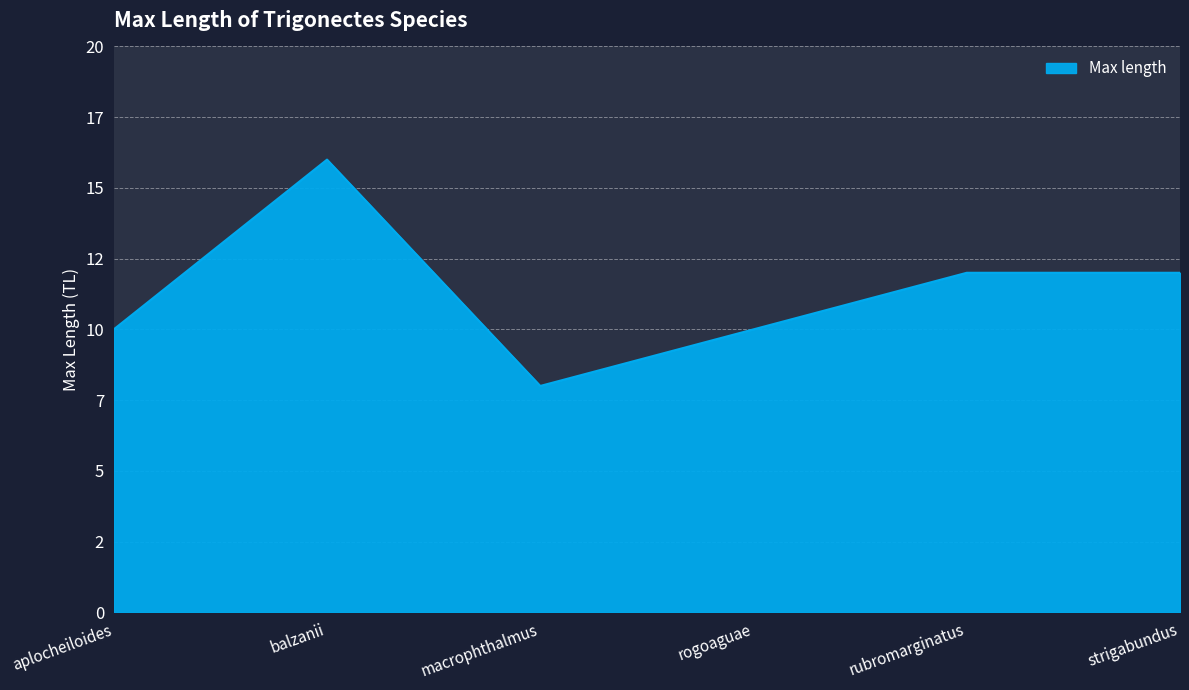

Where is the first local minimum?

macrophthalmus